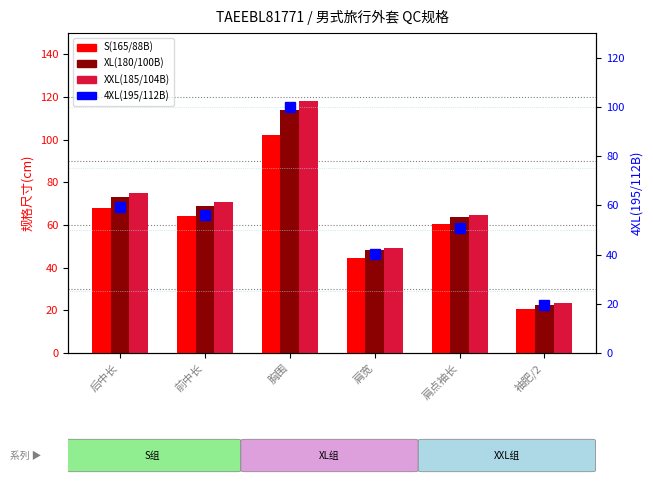

Reading left to right, list all the values displayed in this chart.

S(165/88B): 68.0	64.0	102.0	44.6	60.7	20.6
XL(180/100B): 73.0	69.0	114.0	48.2	63.7	22.7
XXL(185/104B): 75.0	71.0	118.0	49.4	64.9	23.4
4XL(195/112B): 59.2	56.2	100.0	40.2	50.8	19.5